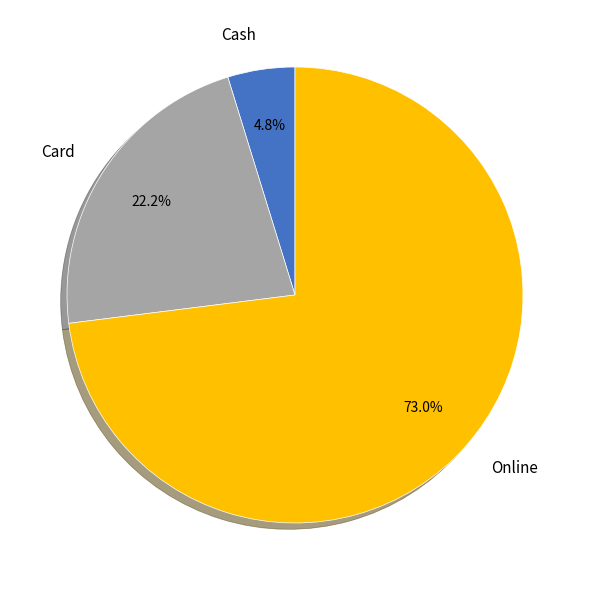

How many segments does this pie chart have?

3